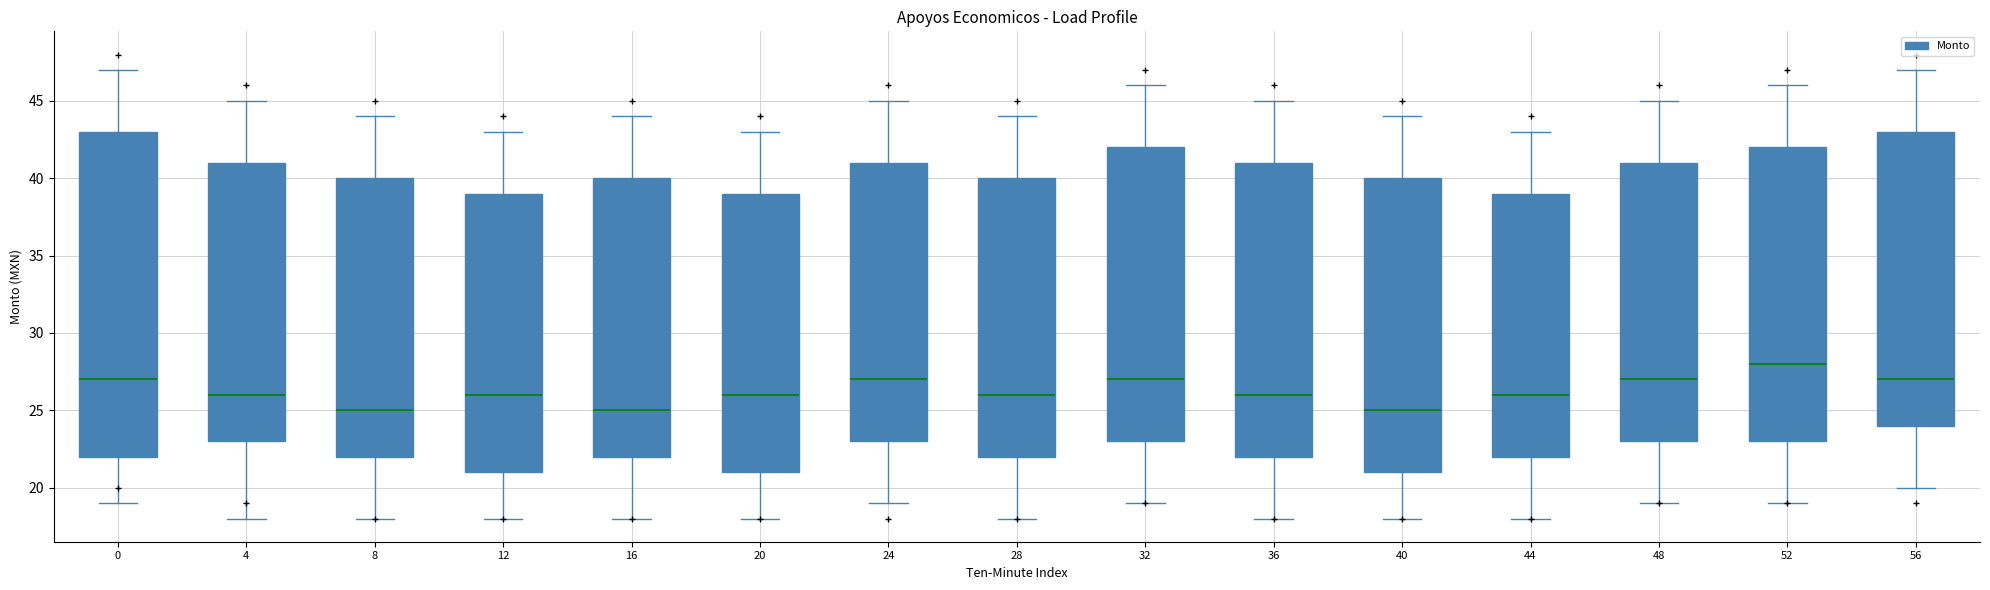

Reading left to right, transcribe this box plot: for each box, give where its median line is, the range the box spans, and where its two whiskers end, as read against the y-axis. The values are not printed on the chart, so give them approximately, as read against the axis.

0: median 27, box 22 to 43, whiskers 19 to 47
4: median 26, box 23 to 41, whiskers 18 to 45
8: median 25, box 22 to 40, whiskers 18 to 44
12: median 26, box 21 to 39, whiskers 18 to 43
16: median 25, box 22 to 40, whiskers 18 to 44
20: median 26, box 21 to 39, whiskers 18 to 43
24: median 27, box 23 to 41, whiskers 19 to 45
28: median 26, box 22 to 40, whiskers 18 to 44
32: median 27, box 23 to 42, whiskers 19 to 46
36: median 26, box 22 to 41, whiskers 18 to 45
40: median 25, box 21 to 40, whiskers 18 to 44
44: median 26, box 22 to 39, whiskers 18 to 43
48: median 27, box 23 to 41, whiskers 19 to 45
52: median 28, box 23 to 42, whiskers 19 to 46
56: median 27, box 24 to 43, whiskers 20 to 47